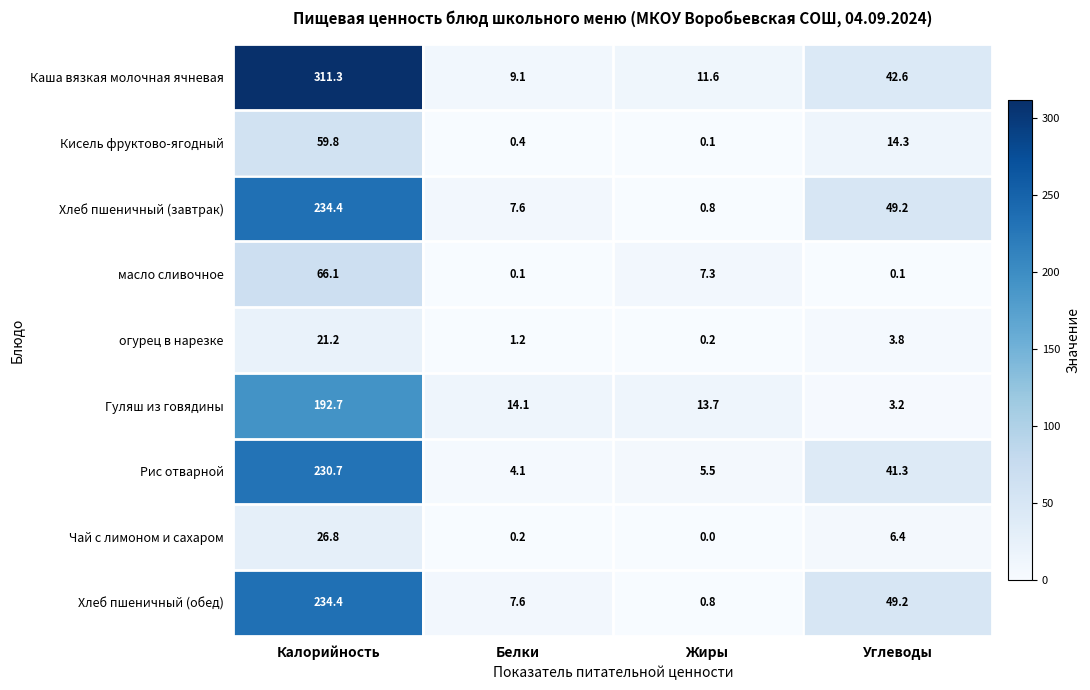

True or false: масло сливочное has a value of 2.0 at Жиры.

False